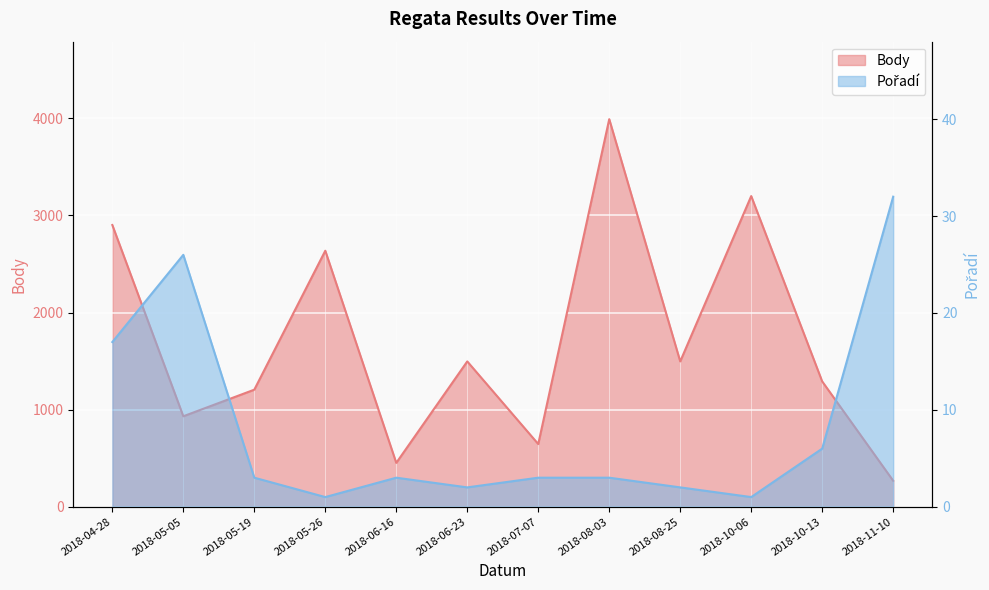

The Pořadí series shows 3 at 2018-05-19. True or false?

True